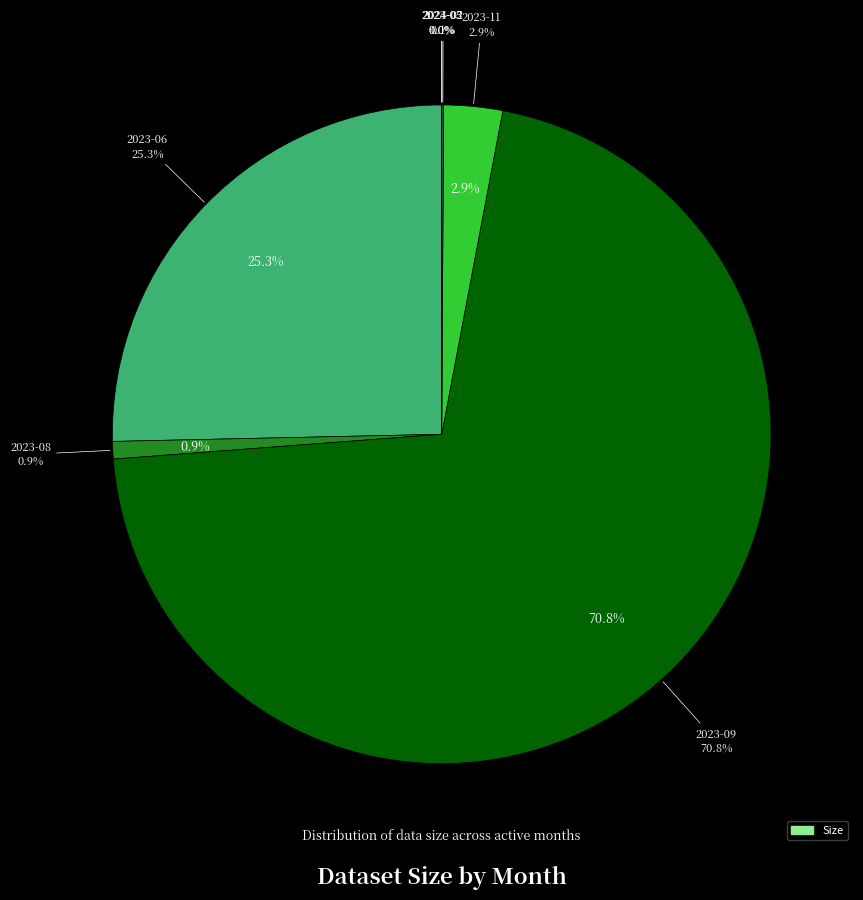

To the nearest percent, what is the difference between the largest and smallest slice percentages?

71%